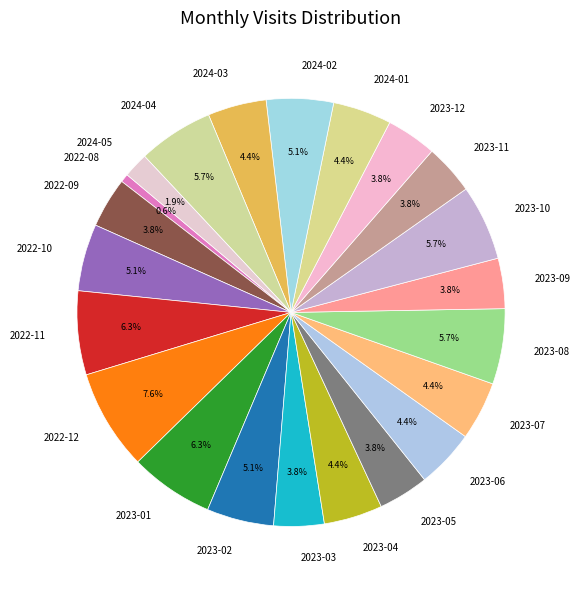

Count the number of slices in the pie.

22